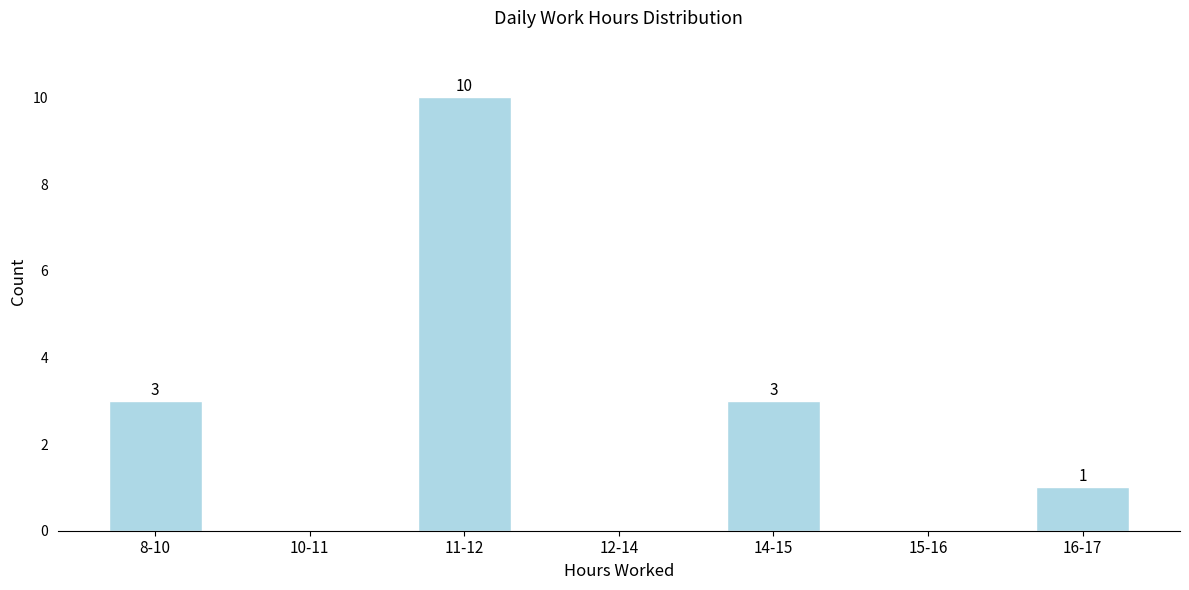

Reading left to right, transcribe all the data shown in this chart.

8-10=3	10-11=0	11-12=10	12-14=0	14-15=3	15-16=0	16-17=1